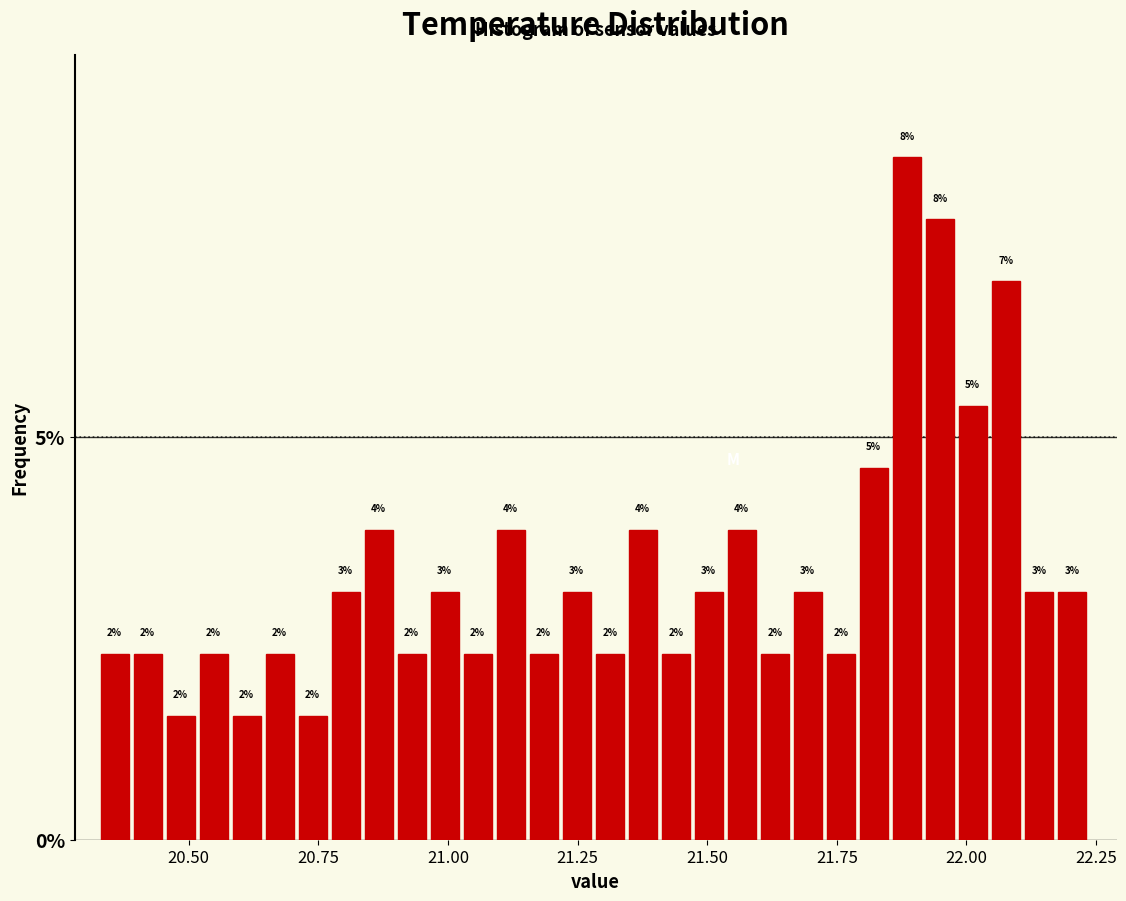

Around what value on the x-axis is the tallest bar? Give the approximate position of its centre, as read against the axis.

21.90